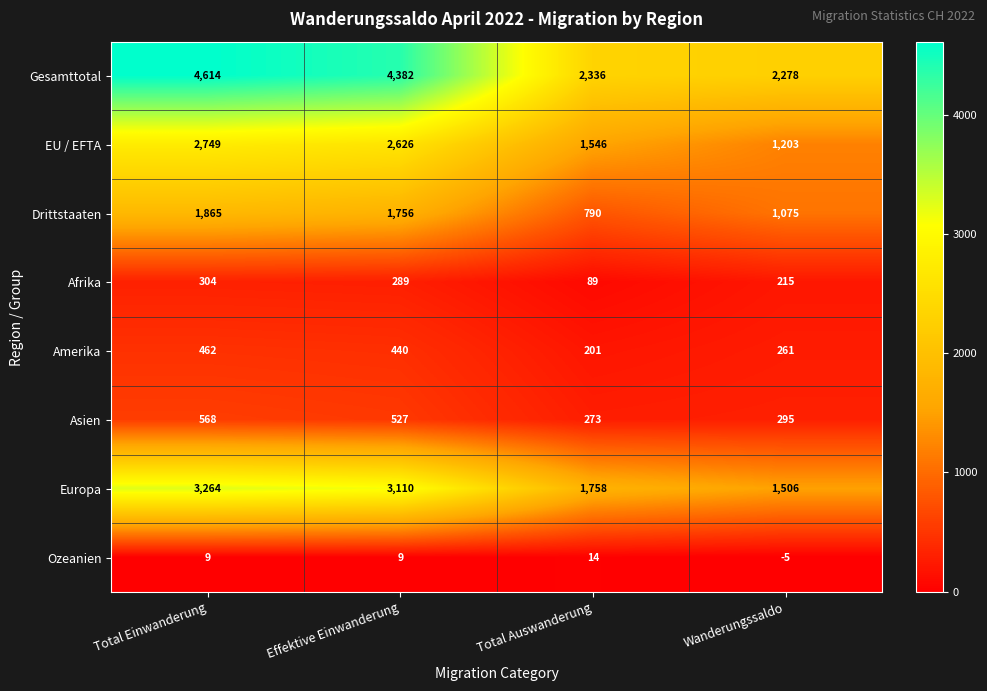

Which label corresponds to the largest value in the chart?

Total Einwanderung